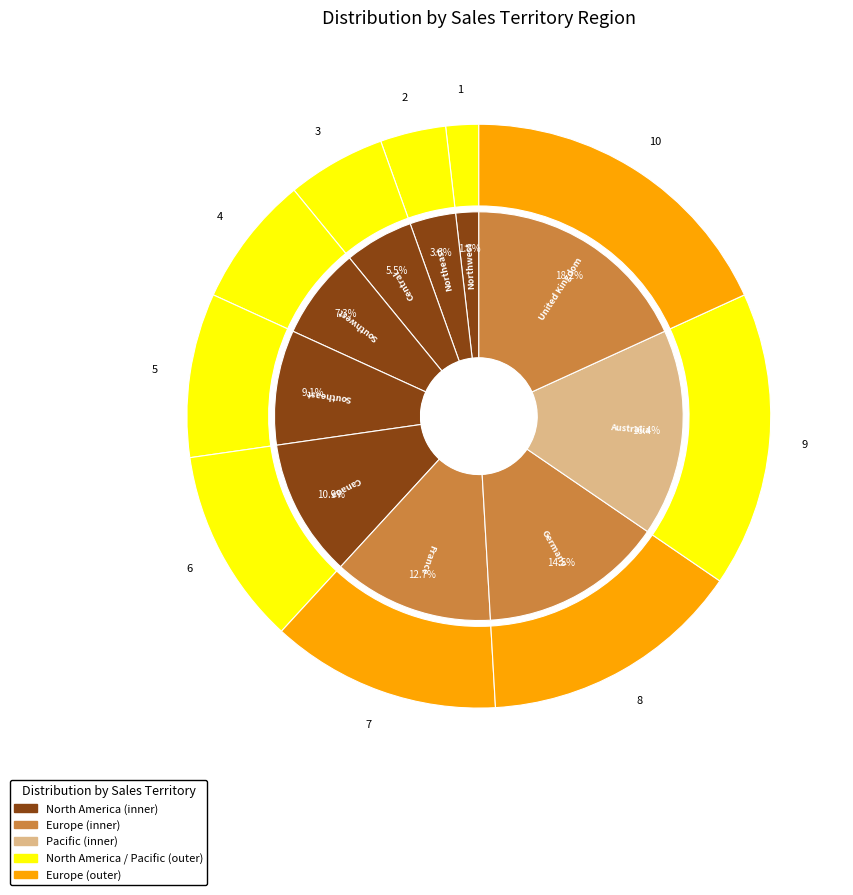

Does Southwest represent more than half of the total?

No